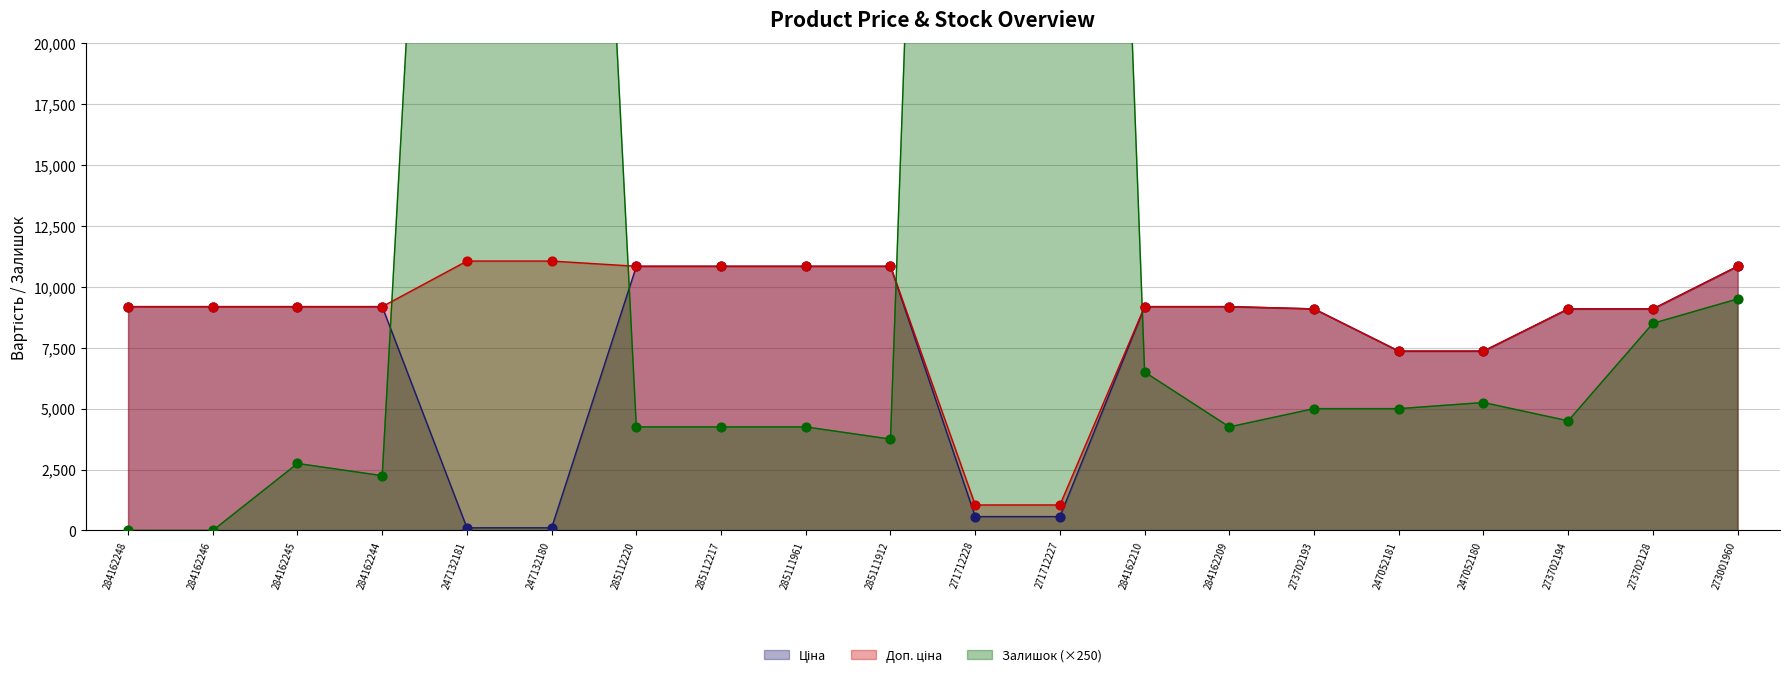

What are all the series names shown in the legend?

Ціна, Доп. ціна, Залишок